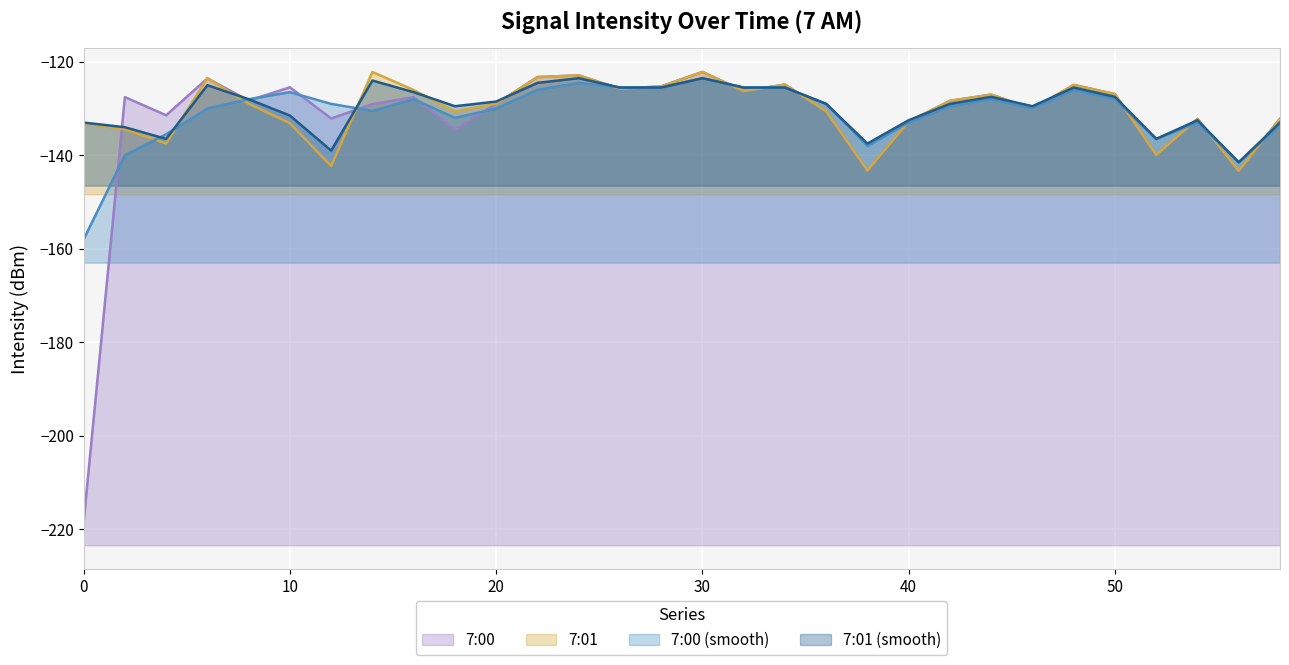

Reading left to right, list all the values displayed in this chart.

7:00: -218.5	-127.6	-131.4	-123.6	-128.3	-125.5	-132.1	-129.0	-127.6	-134.5	-129.0	-123.3	-122.9	-125.8	-125.3	-122.2	-126.2	-124.9	-130.6	-143.3	-132.8	-128.3	-127.0	-130.1	-124.9	-126.9	-139.9	-132.2	-143.4	-132.2
7:01: -133.2	-134.4	-137.5	-123.5	-129.0	-133.1	-142.3	-122.2	-126.0	-130.6	-129.0	-123.3	-122.9	-125.8	-125.3	-122.2	-126.2	-124.9	-130.6	-143.3	-132.8	-128.3	-127.0	-130.1	-124.9	-126.9	-139.9	-132.2	-143.4	-132.2
7:00 (smooth): -158.0	-140.0	-135.5	-130.0	-128.0	-126.5	-129.0	-130.5	-128.0	-132.0	-130.0	-126.0	-124.5	-125.5	-125.5	-123.5	-125.5	-125.5	-129.0	-138.0	-133.0	-129.5	-128.0	-130.0	-126.0	-128.0	-136.5	-133.0	-141.5	-133.5
7:01 (smooth): -133.0	-134.0	-136.5	-125.0	-128.0	-131.5	-139.0	-124.0	-126.5	-129.5	-128.5	-124.5	-123.5	-125.5	-125.5	-123.5	-125.5	-125.5	-129.0	-137.5	-132.5	-129.0	-127.5	-129.5	-125.5	-127.5	-136.5	-132.5	-141.5	-133.0